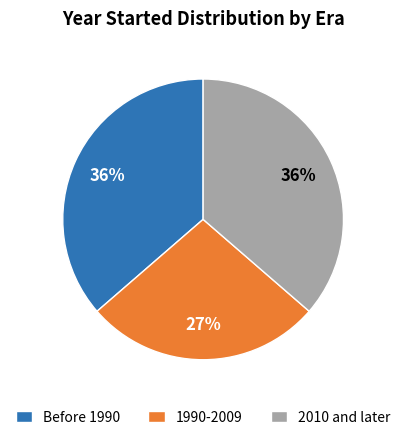

Which has a higher value, 2010 and later or 1990-2009?

2010 and later